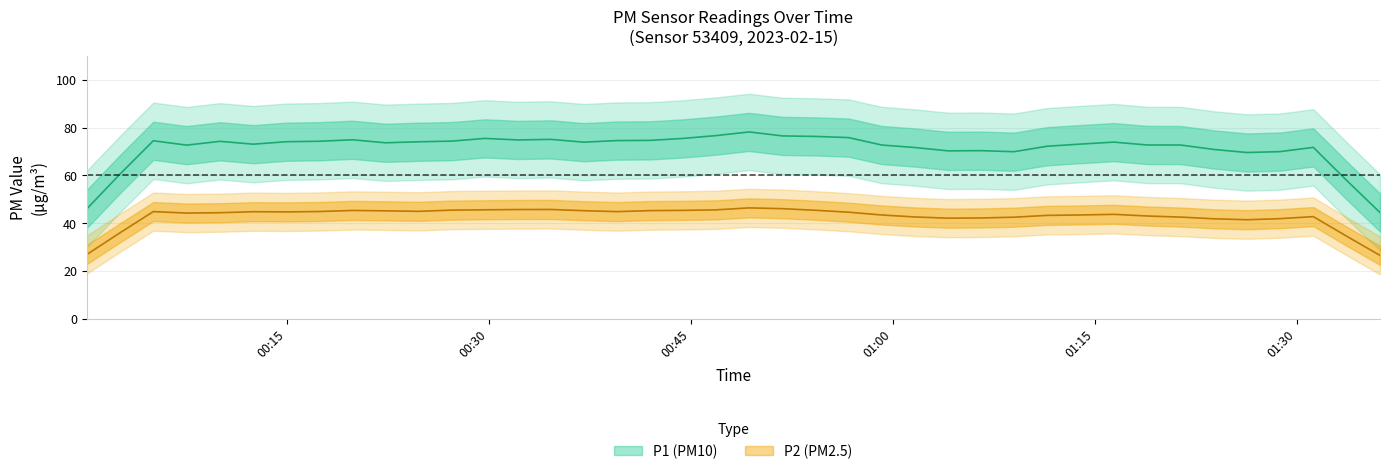

Rank the series at 20 from lowest to highest value.

P2, P1